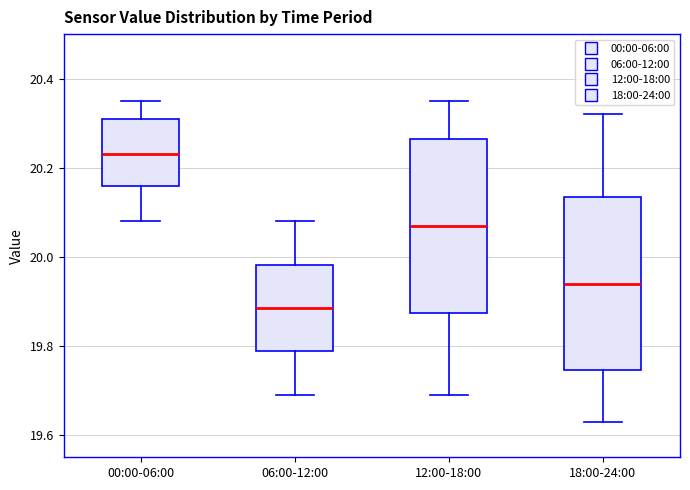

Reading left to right, transcribe this box plot: for each box, give where its median line is, the range the box spans, and where its two whiskers end, as read against the y-axis. The values are not printed on the chart, so give them approximately, as read against the axis.

00:00-06:00: median 20.24, box 20.16 to 20.32, whiskers 20.08 to 20.36
06:00-12:00: median 19.88, box 19.78 to 19.98, whiskers 19.70 to 20.08
12:00-18:00: median 20.08, box 19.88 to 20.26, whiskers 19.70 to 20.36
18:00-24:00: median 19.94, box 19.74 to 20.14, whiskers 19.64 to 20.32